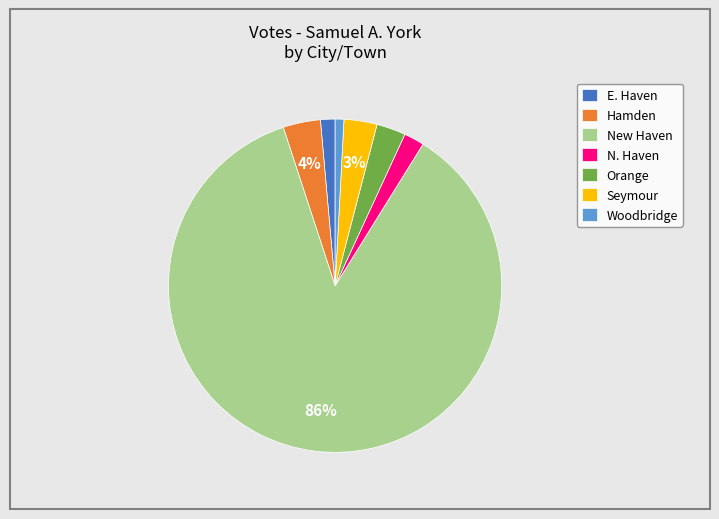

Combined, do Woodbridge and Hamden account for over 50%?

No